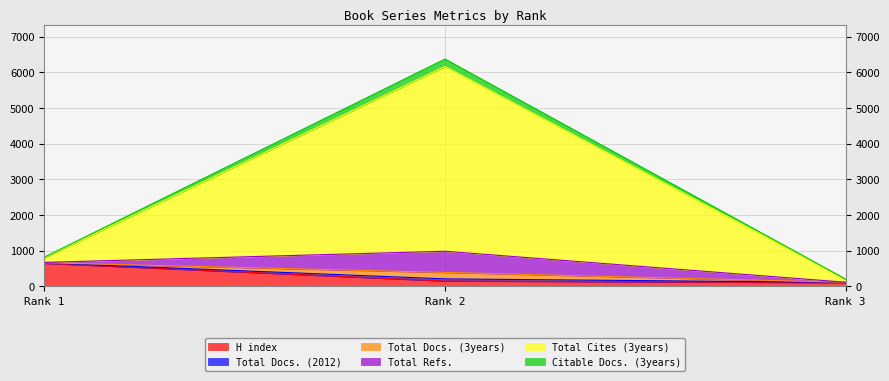

Which category has the highest value in the H index series?

Rank 1